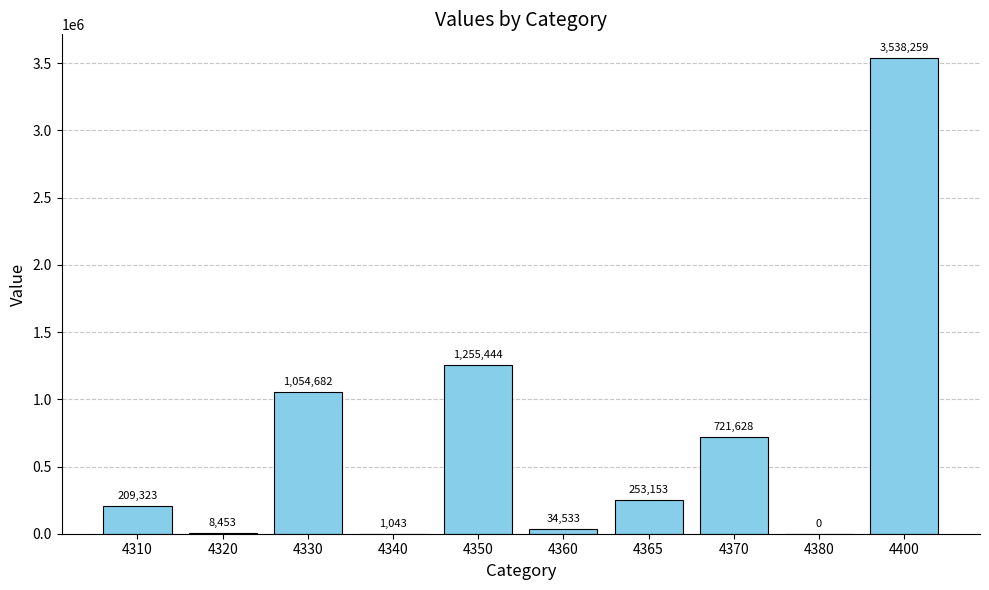

Reading left to right, list all the values displayed in this chart.

209323	8453	1054682	1043	1255444	34533	253153	721628	0	3538259